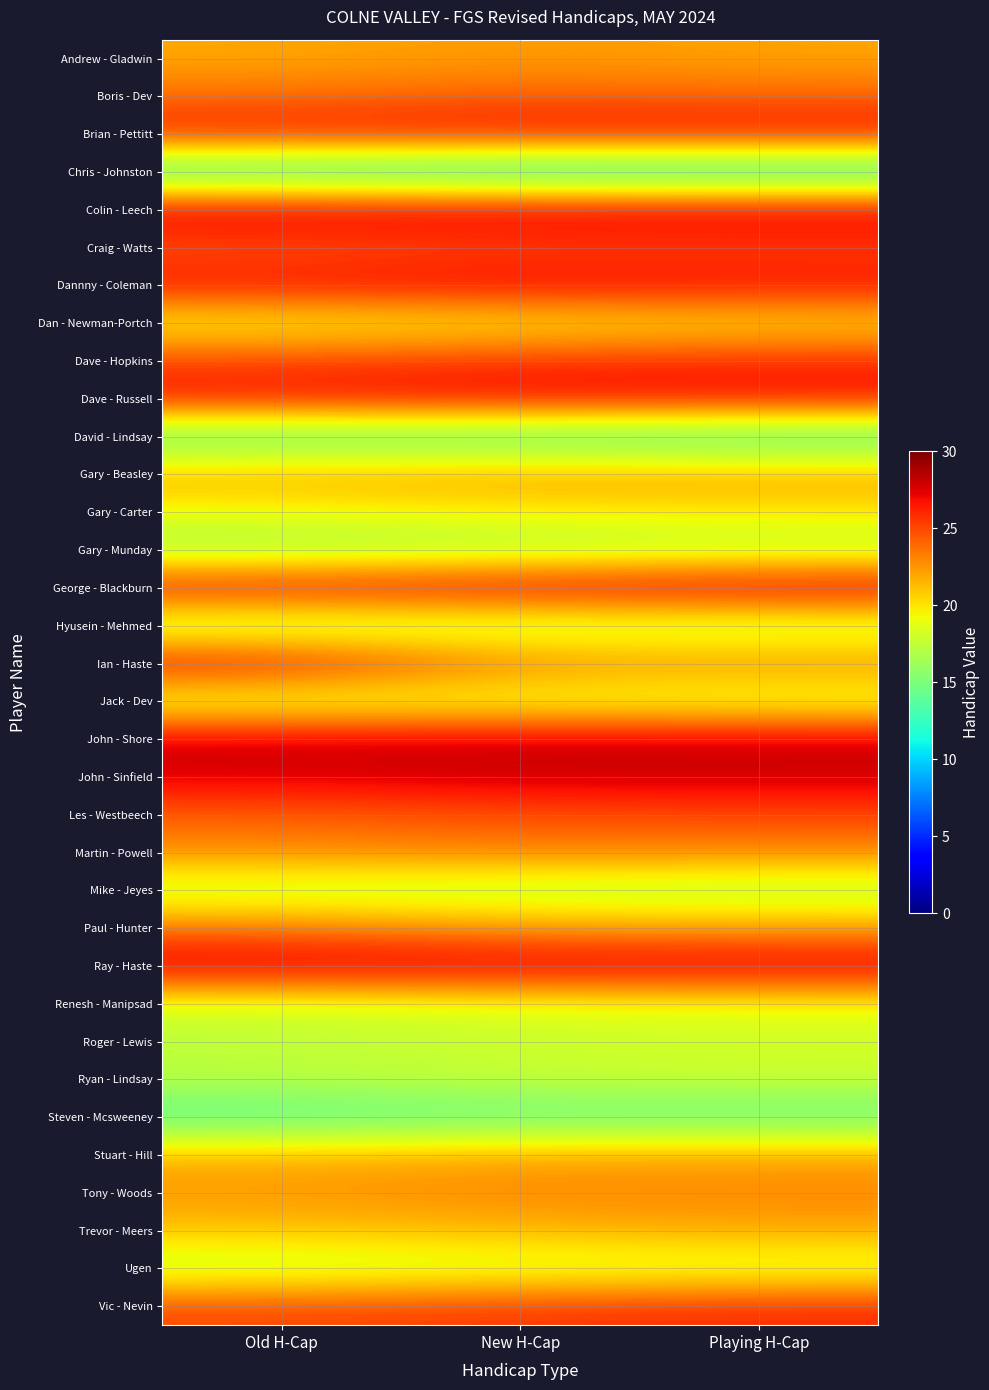

Rank the series at New H-Cap from lowest to highest value.

Chris - Johnston, David - Lindsay, Steven - Mcsweeney, Gary - Munday, Hyusein - Mehmed, Mike - Jeyes, Roger - Lewis, Ryan - Lindsay, Ugen, Jack - Dev, Renesh - Manipsad, Dan - Newman-Portch, Gary - Carter, Trevor - Meers, Stuart - Hill, Paul - Hunter, Gary - Beasley, Andrew - Gladwin, Tony - Woods, Ian - Haste, Martin - Powell, Boris - Dev, Les - Westbeech, Craig - Watts, Vic - Nevin, Dave - Hopkins, Brian - Pettitt, Dave - Russell, Dannny - Coleman, George - Blackburn, Colin - Leech, John - Shore, Ray - Haste, John - Sinfield